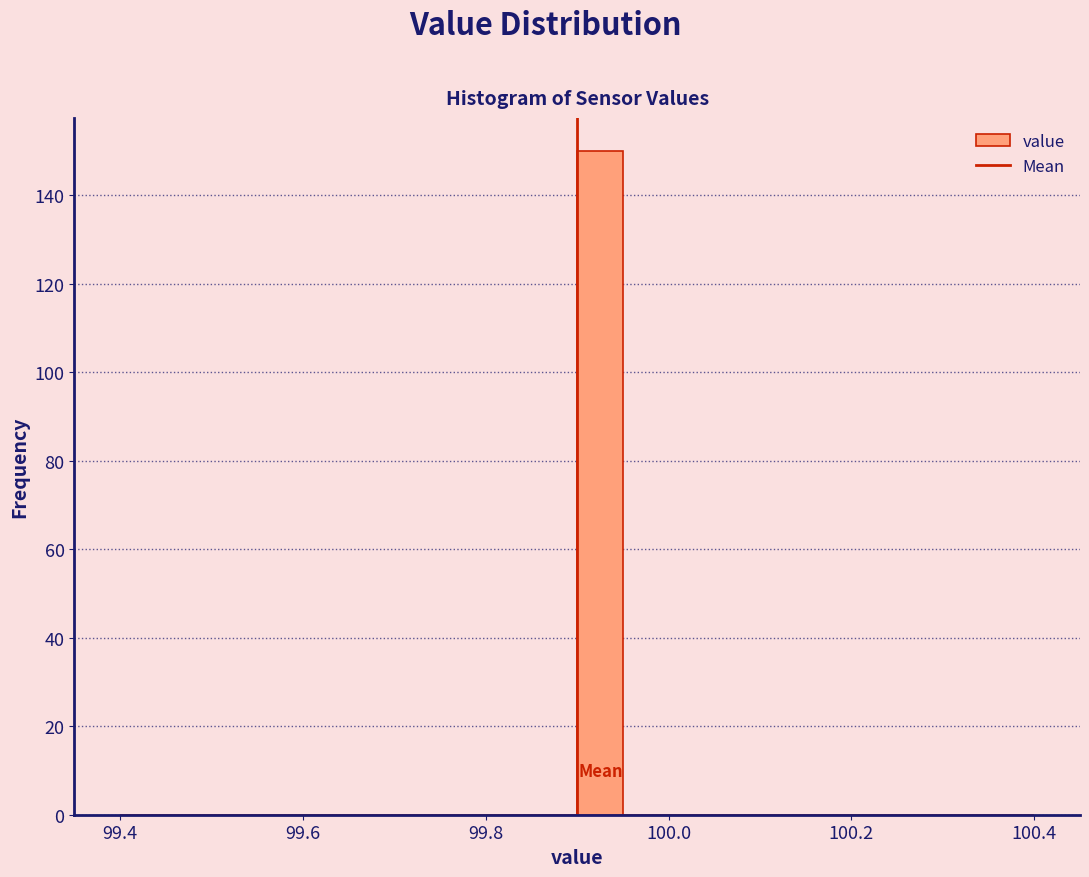

Read against the x-axis, roughly where is the centre of the tallest bar?

99.92